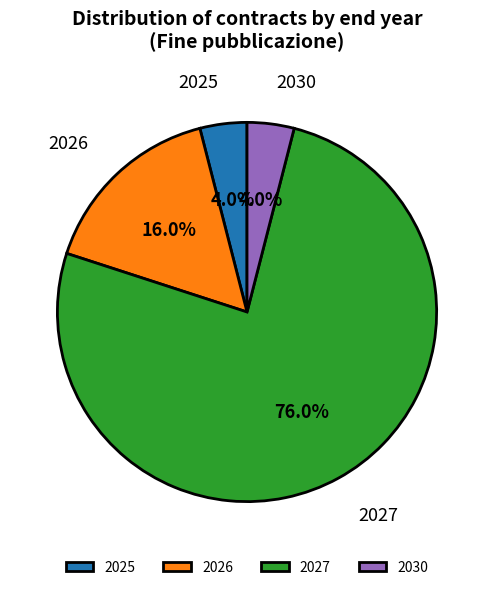

Is 2027 the majority of the pie?

Yes